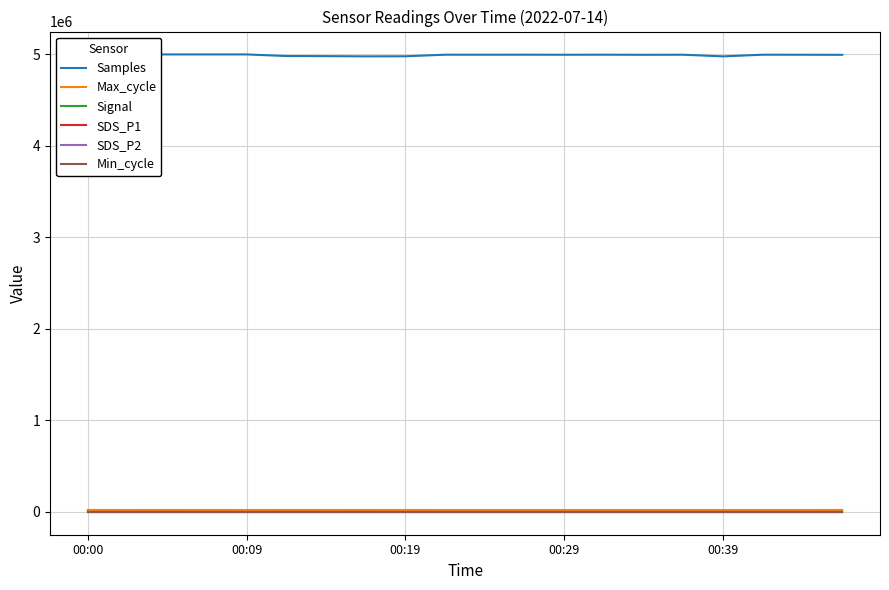

Which series has the largest total across all categories?

Samples